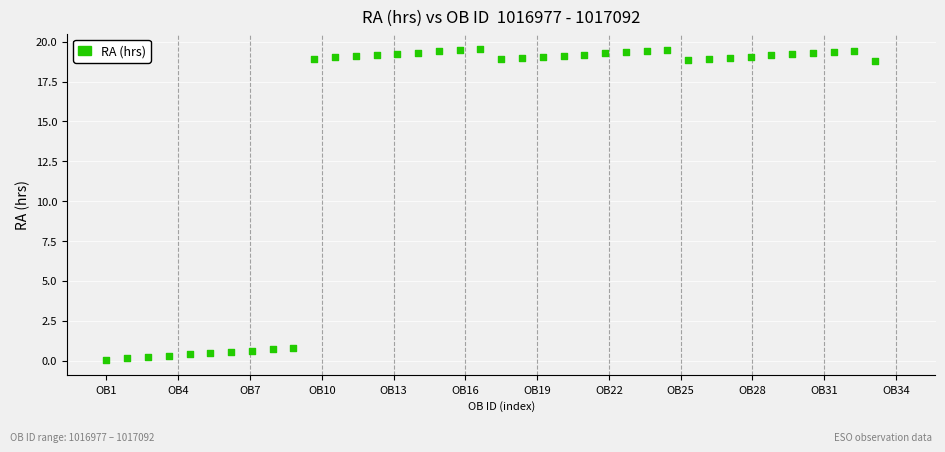

What is the range of Y values (max minus min)?

19.5